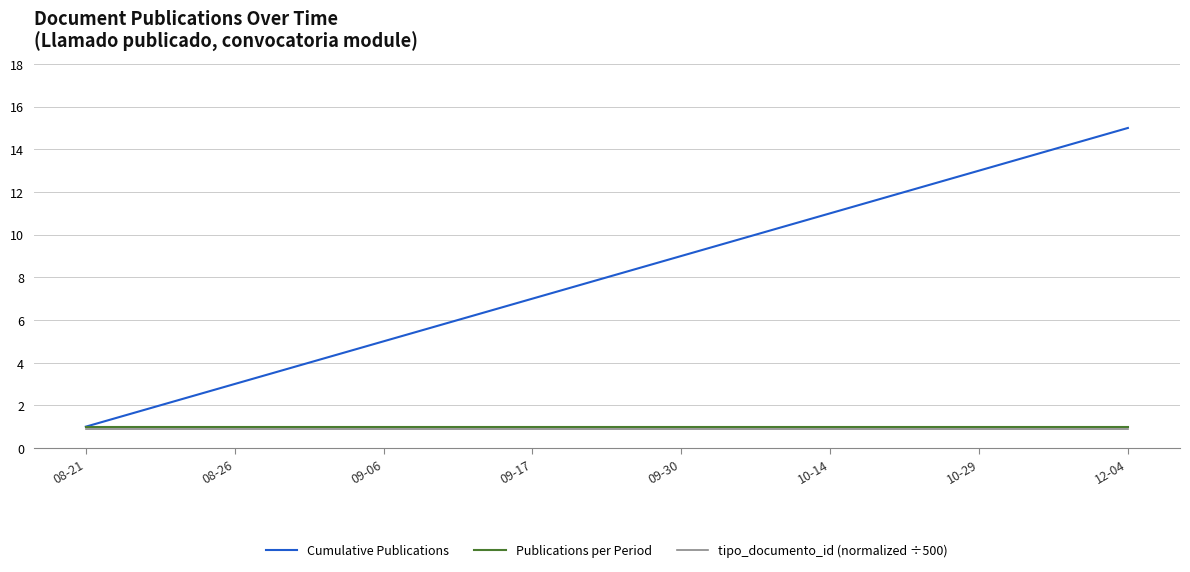

What is the minimum value for Cumulative Publications?

1.0